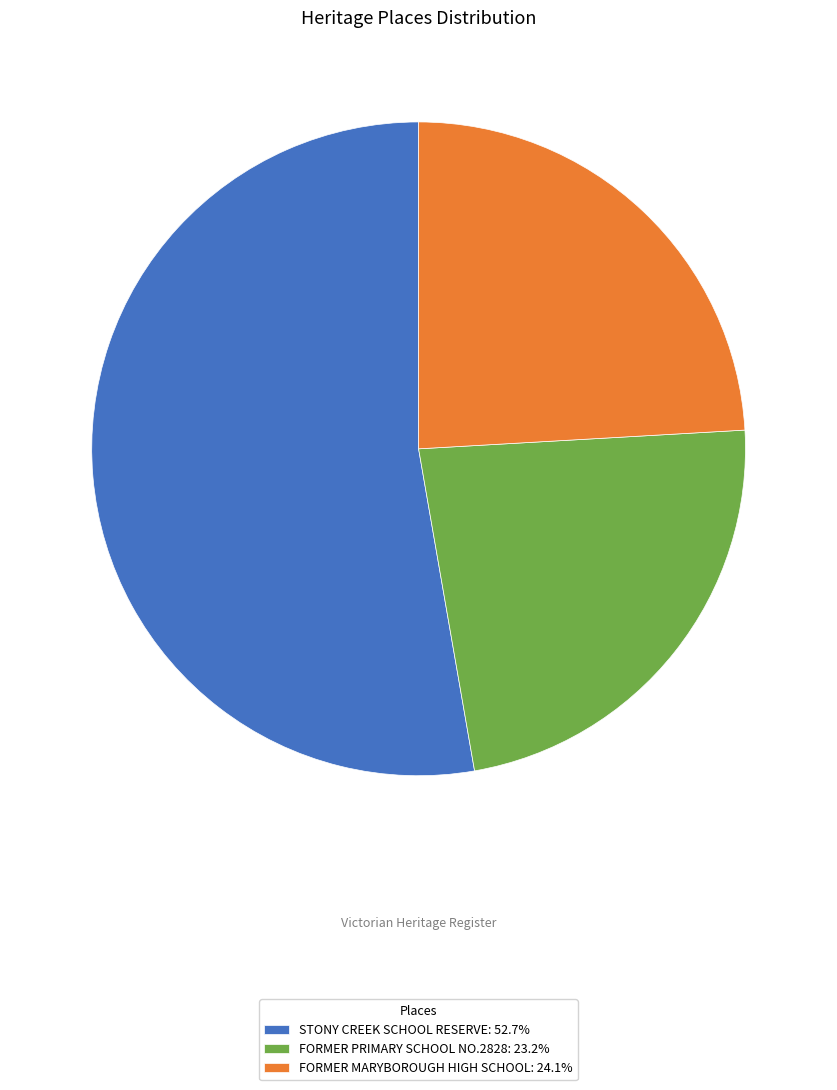

Does FORMER MARYBOROUGH HIGH SCHOOL account for over 50% of the chart?

No